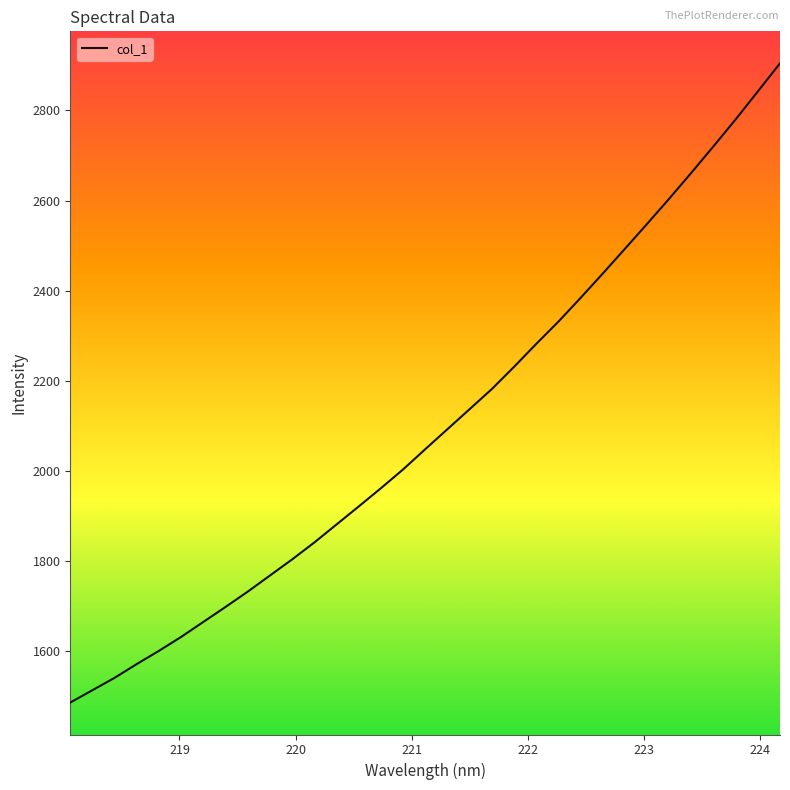

What is the minimum value shown in the chart?

1485.9